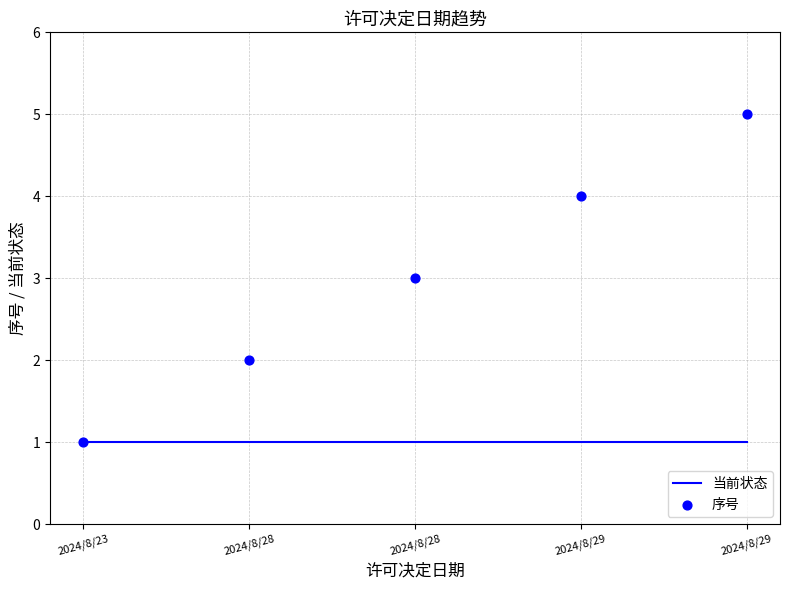

Which series has the largest total across all categories?

序号